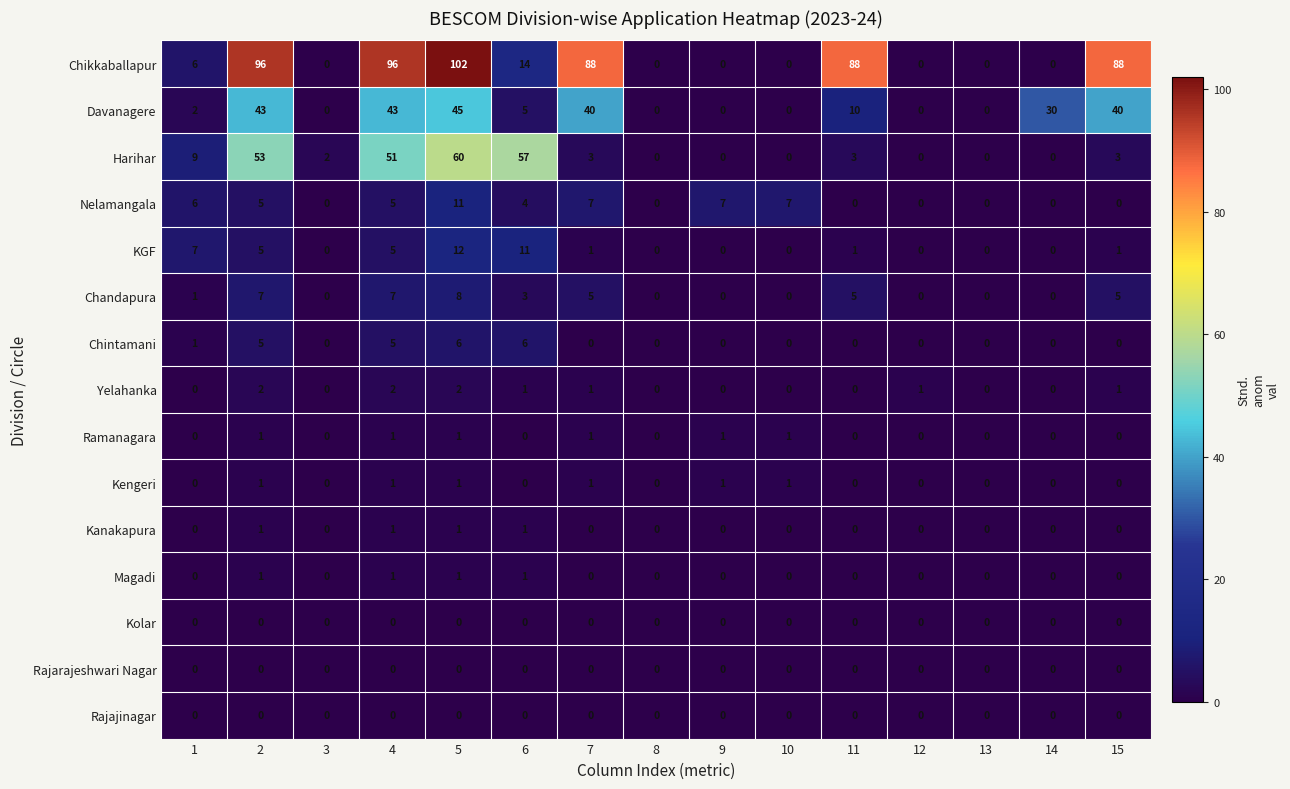

At which category does the chart reach its peak across all series?

5